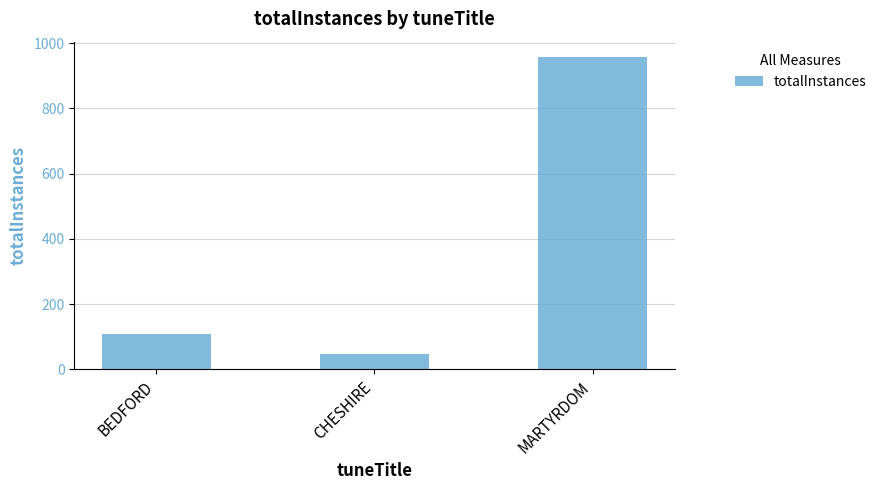

How many bars are there in total?

3